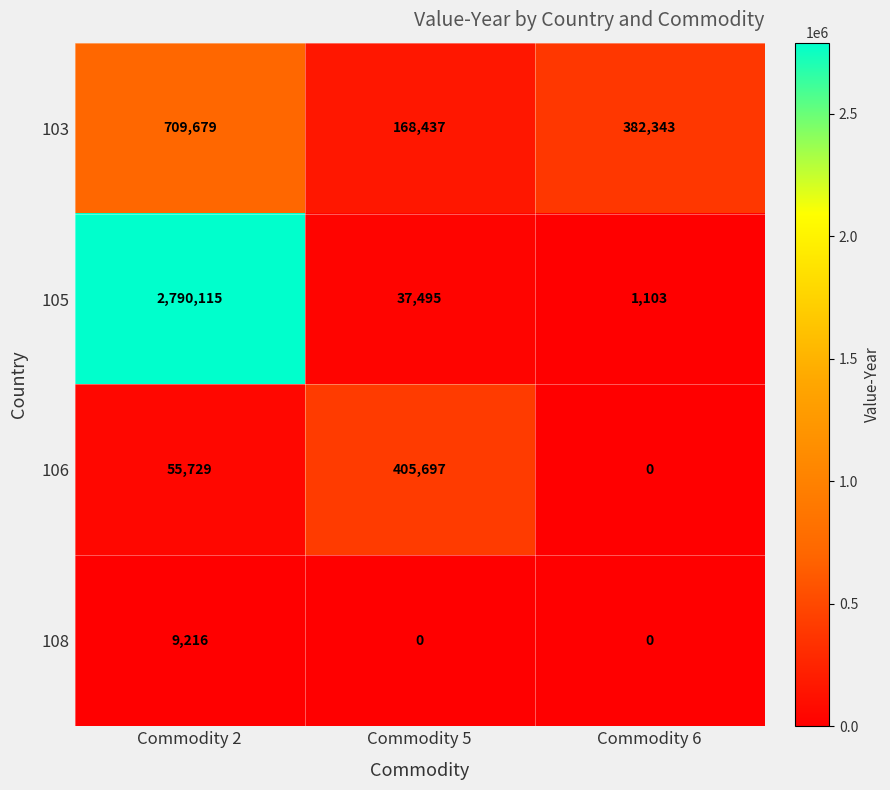

What is the total value across all series at Commodity 5?

611629